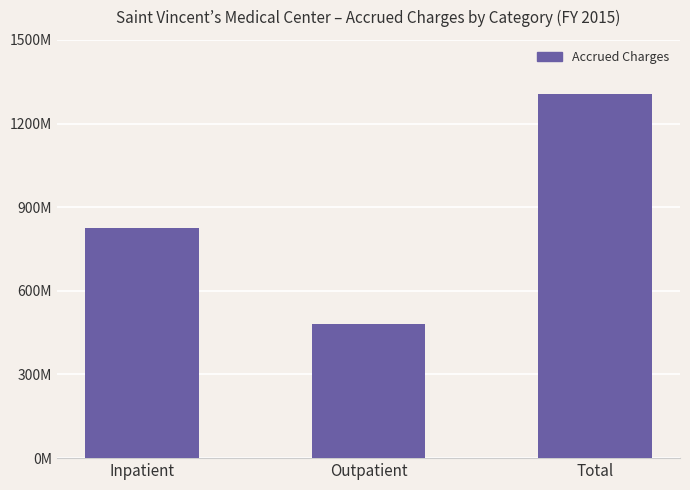

Approximately how many times larger is the value at Total compared to Inpatient?

1.6